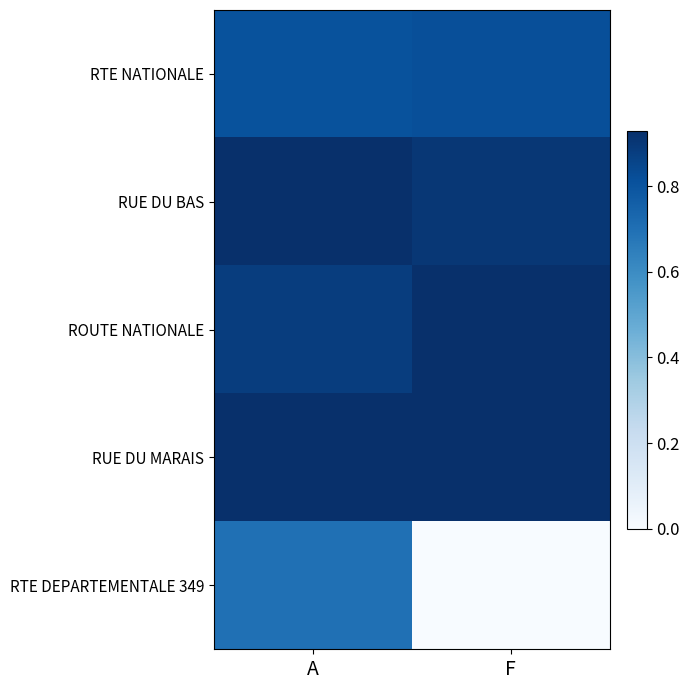

What is the difference between the highest and lowest values at F?

0.9